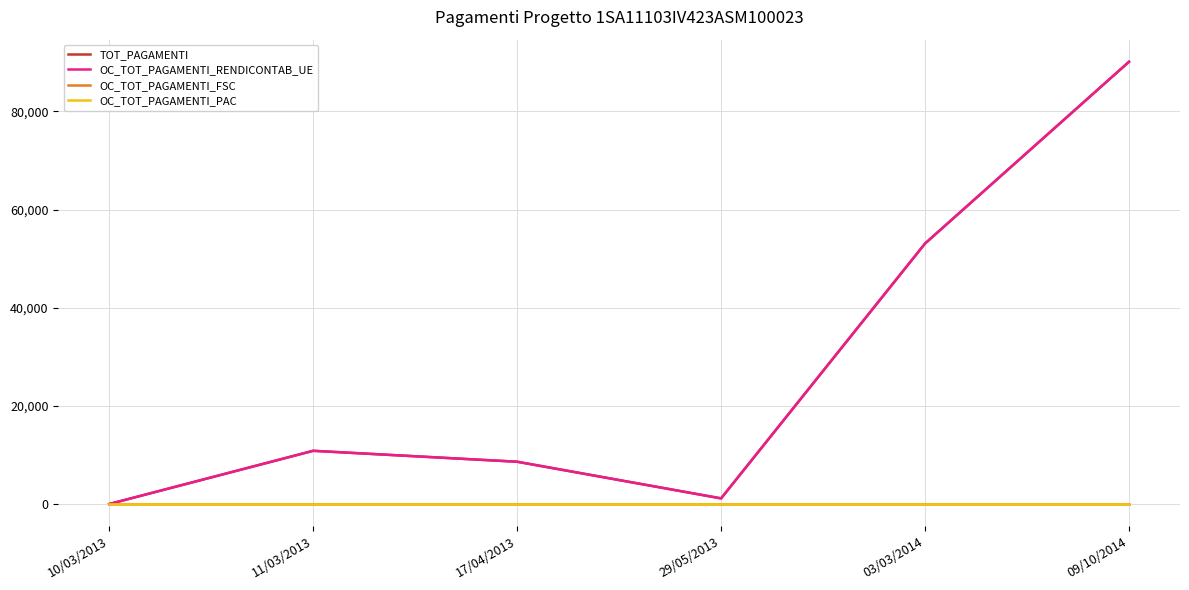

How many interior local peaks does the TOT_PAGAMENTI series have?

1